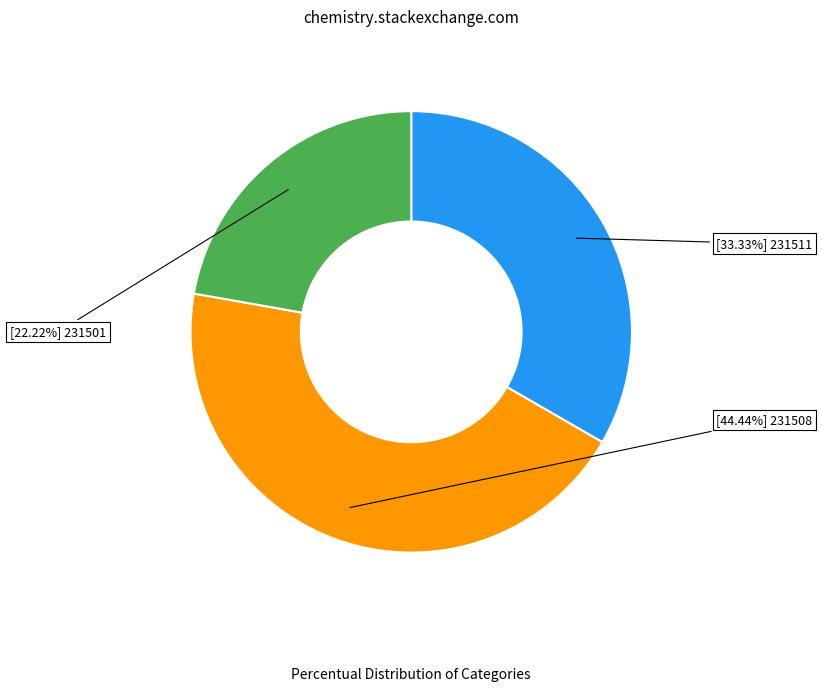

How many segments does this pie chart have?

3